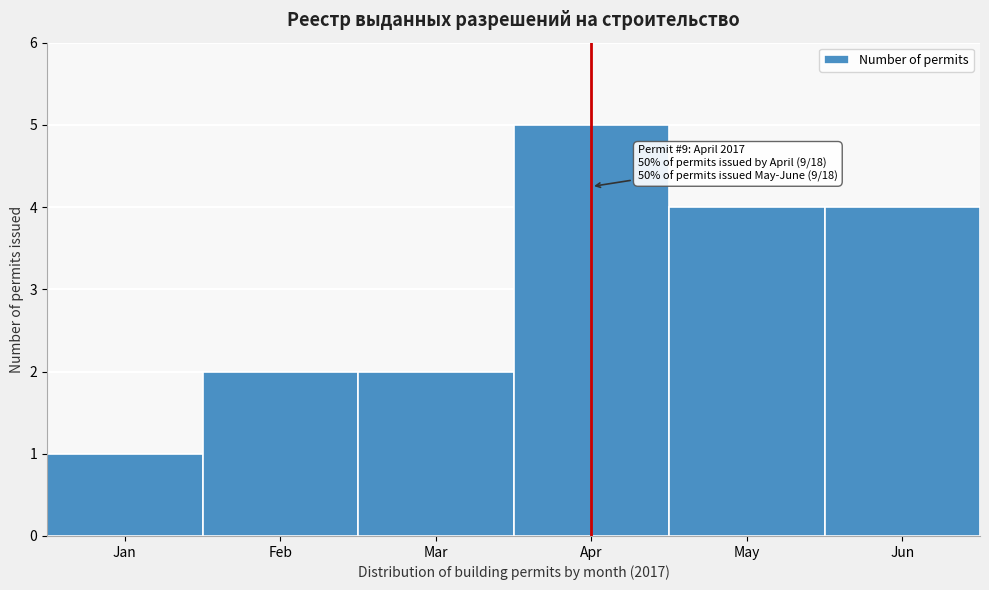

Reading left to right, list all the values displayed in this chart.

Jan=1	Feb=2	Mar=2	Apr=5	May=4	Jun=4